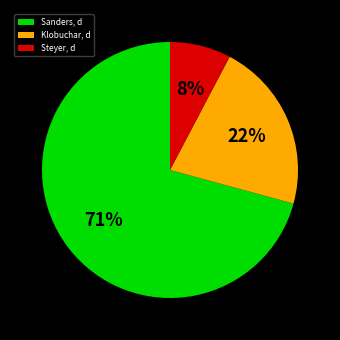

Count the number of slices in the pie.

3